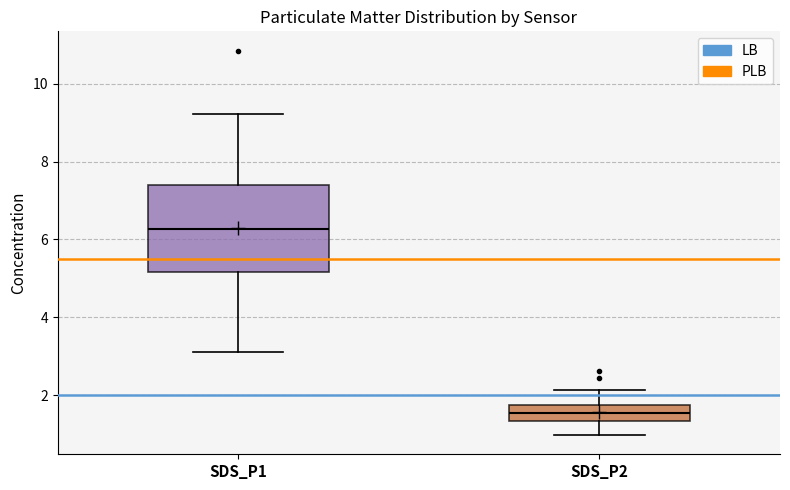

Where is the lower edge of the box for SDS_P2 on the y-axis? The values are not printed on the chart, so give them approximately, as read against the axis.

1.4